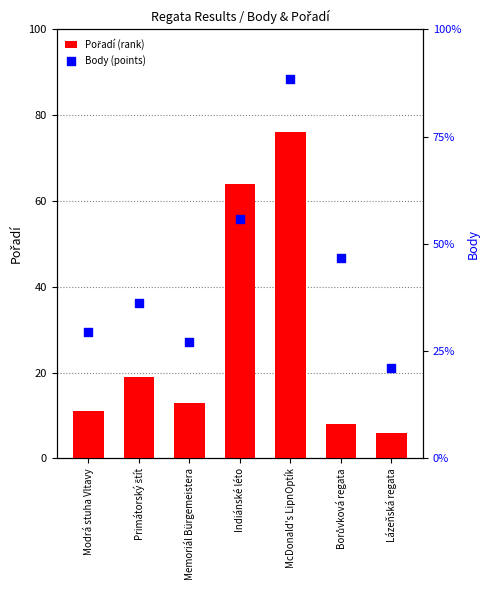

What are all the series names shown in the legend?

Pořadí (rank), Body (points)